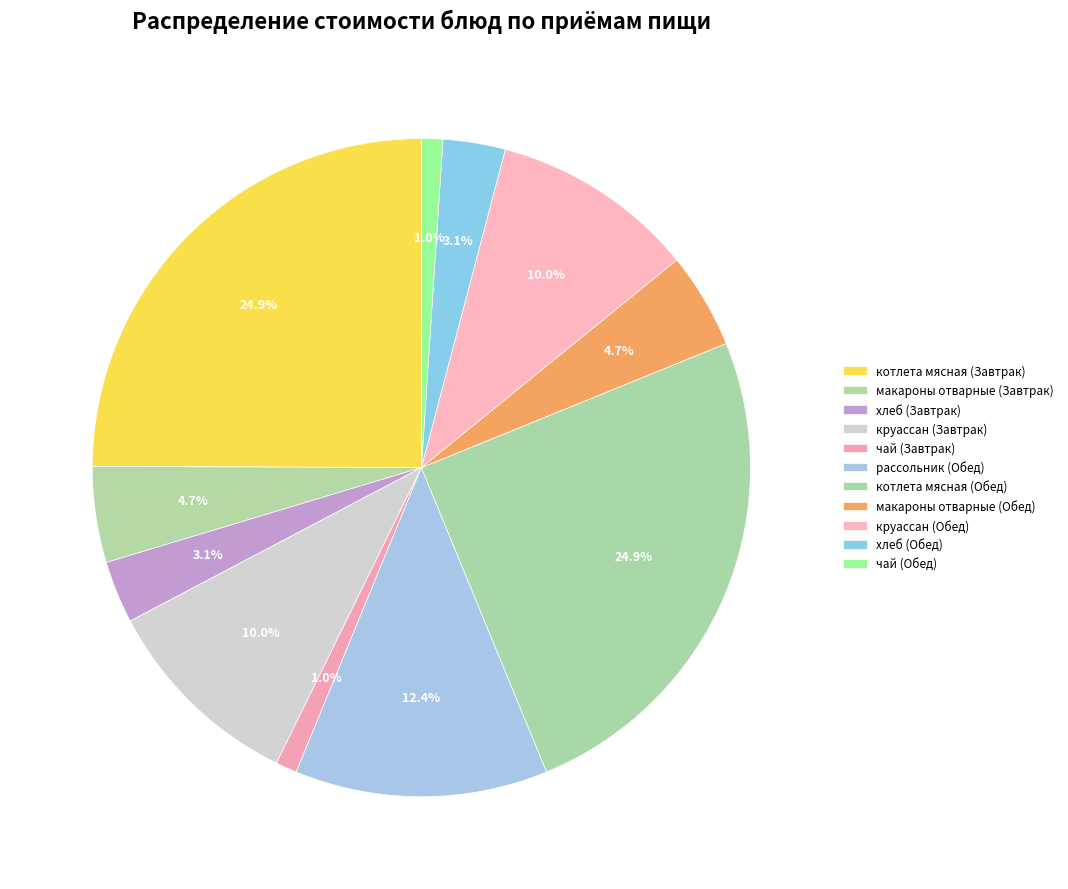

How many segments does this pie chart have?

11